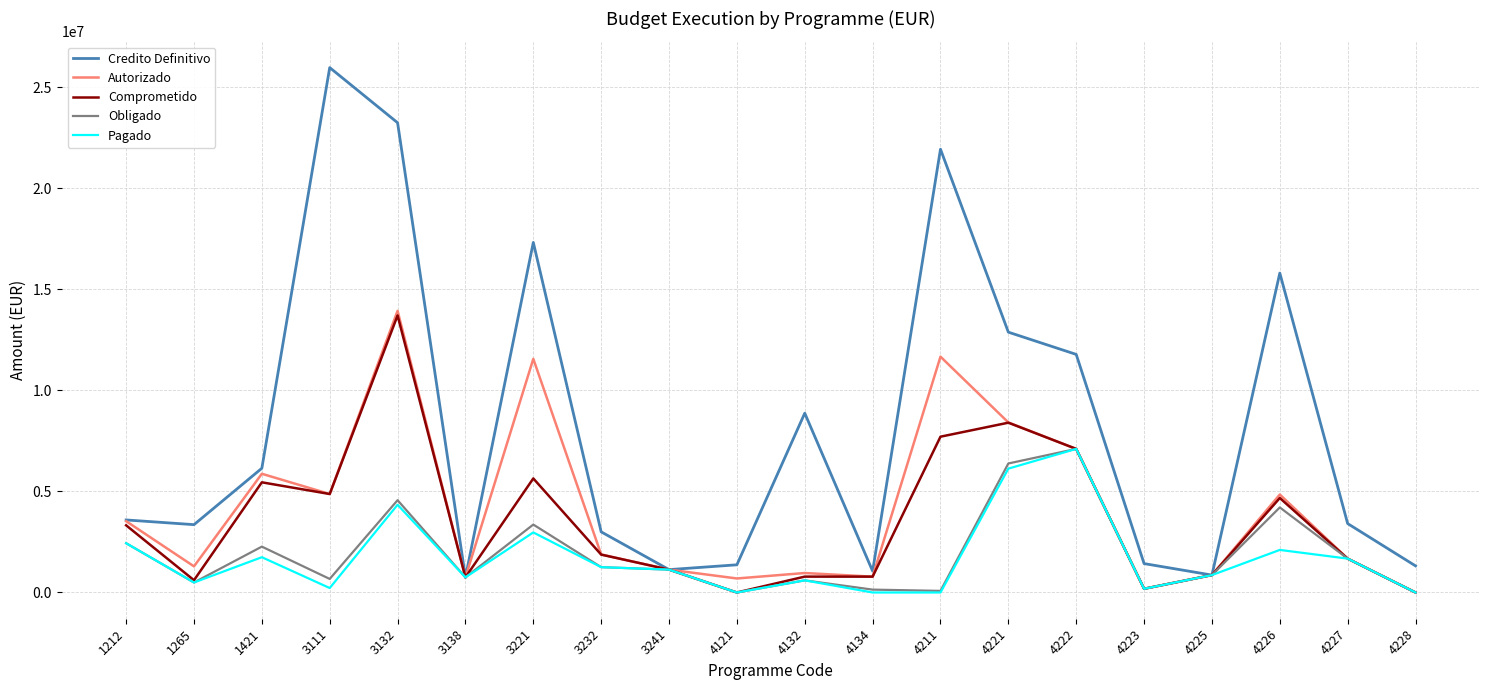

Which series has the widest spread of values?

Credito Definitivo